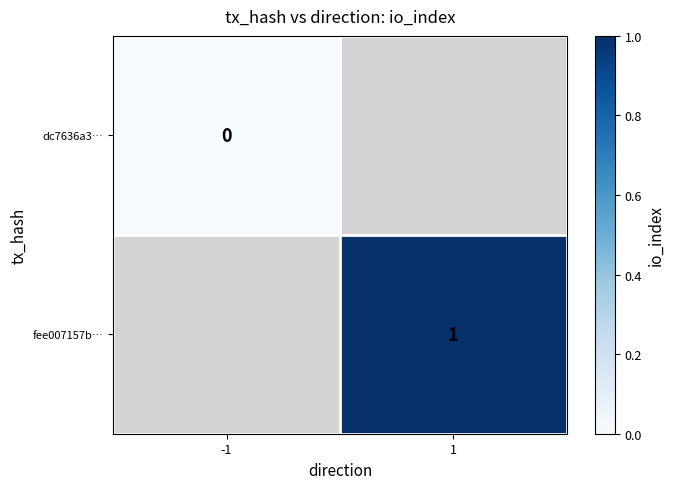

The fee007157b… series shows 1 at 1. True or false?

True